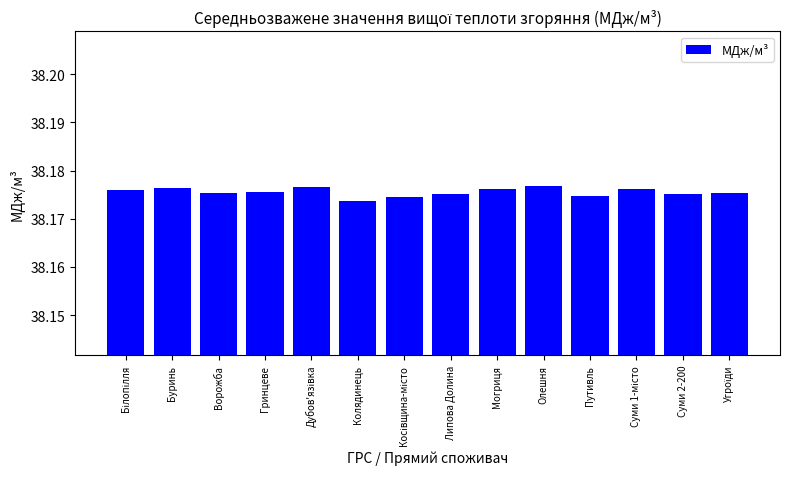

What is the label of the 9th bar from the right?

Колядинець